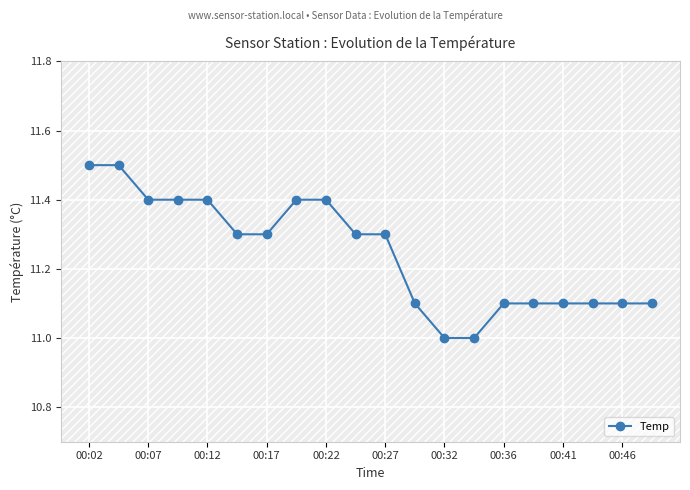

True or false: Temp has a value of 11.0 at 00:32.

True